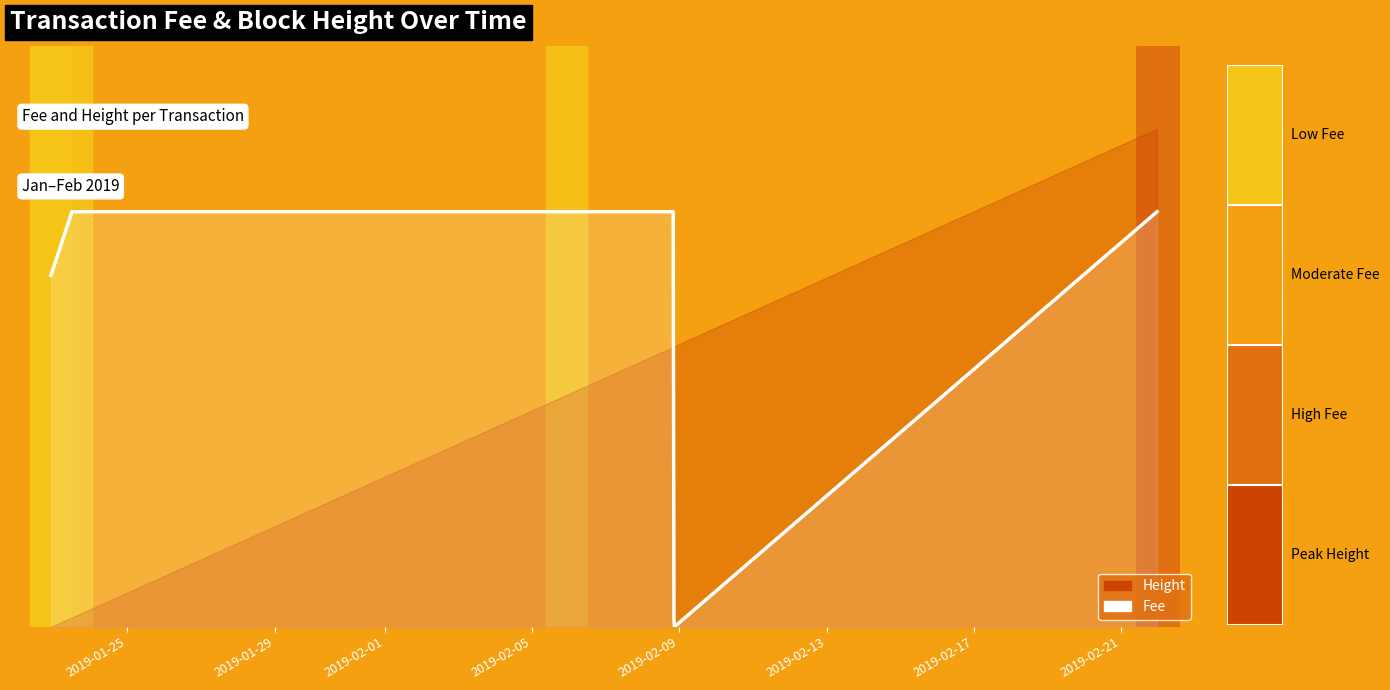

Does the chart have visible grid lines?

No